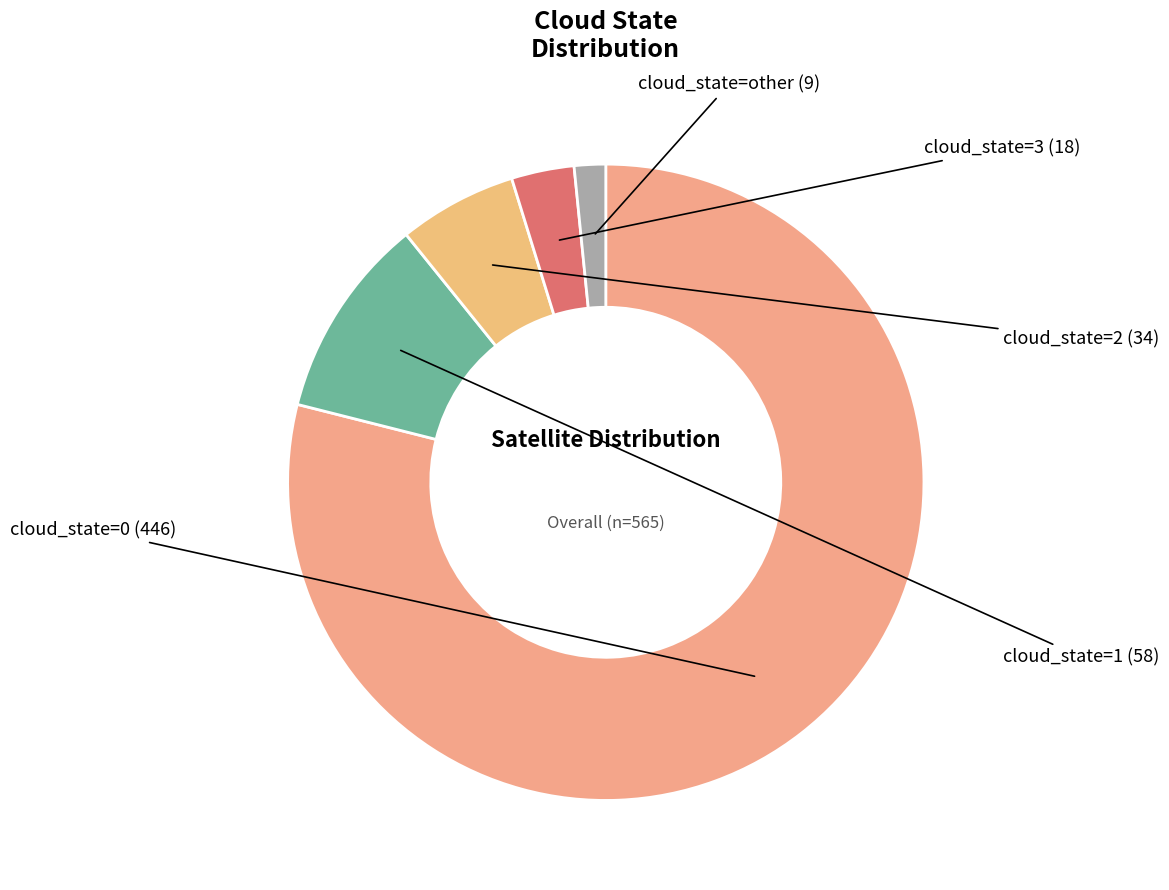

True or false: cloud_state=1 accounts for 21% of the total.

False